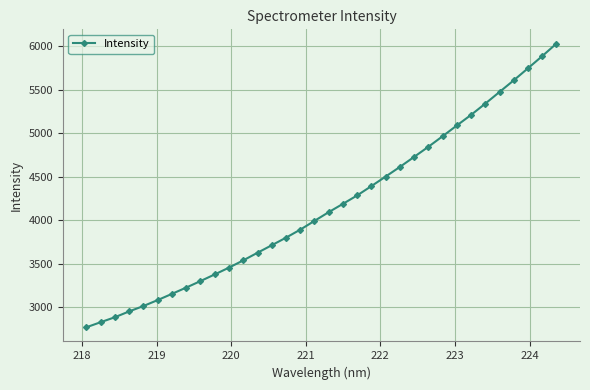

What is the sum of all values?

141593.5